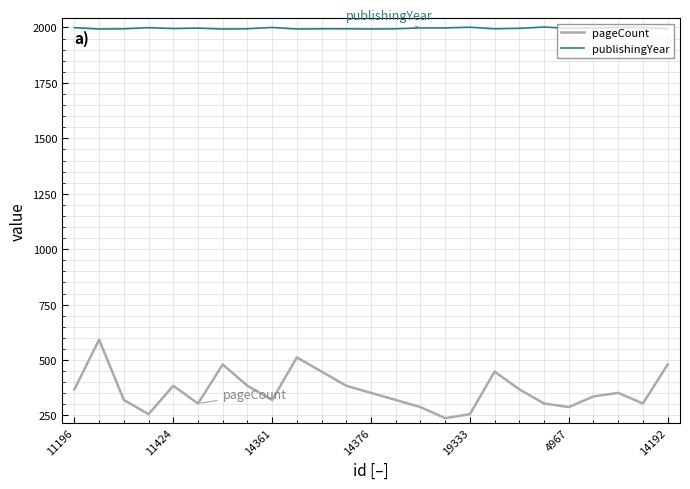

True or false: pageCount and publishingYear intersect in this chart.

False